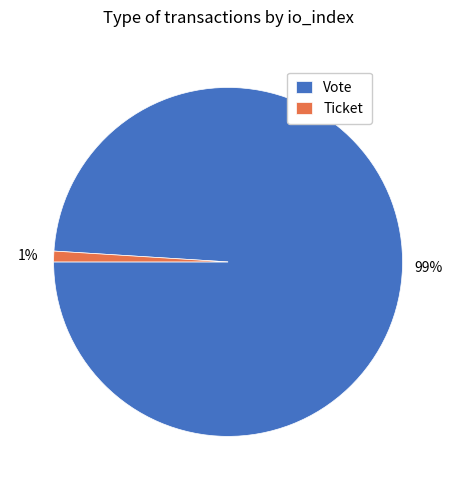

Is it true that Ticket is 11% of the pie?

False